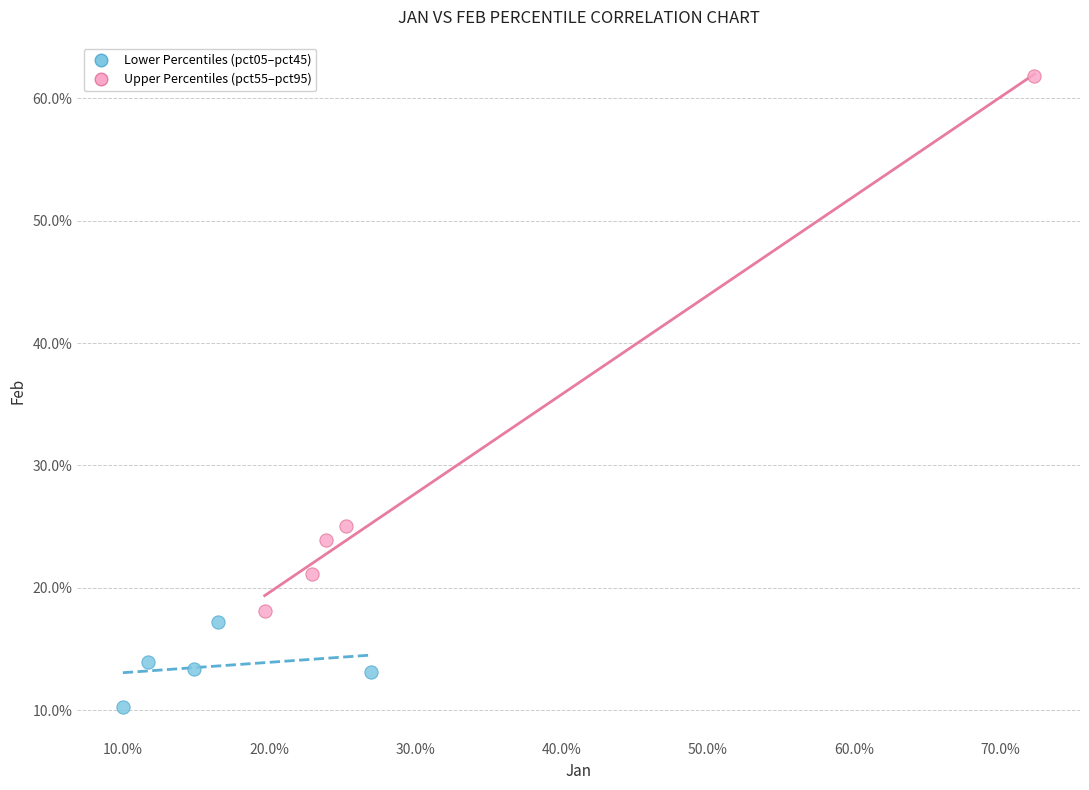

Which series reaches the minimum Y coordinate?

Lower Percentiles (pct05–pct45)